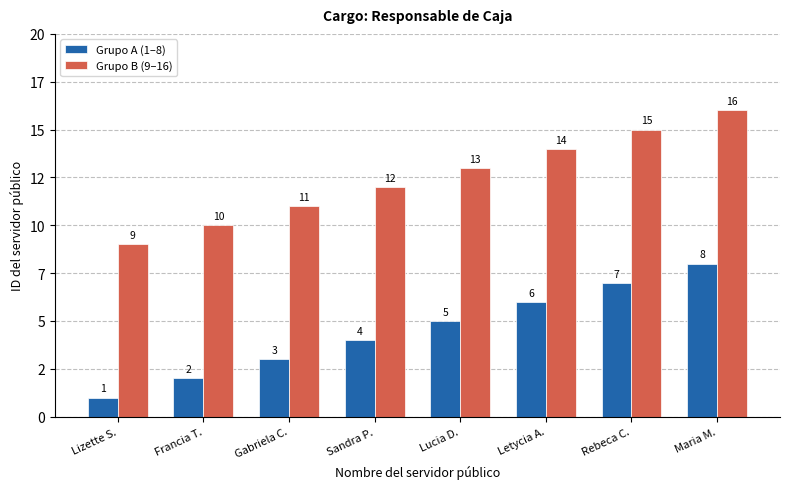

Reading left to right, list all the values displayed in this chart.

Grupo A (1–8): 1	2	3	4	5	6	7	8
Grupo B (9–16): 9	10	11	12	13	14	15	16